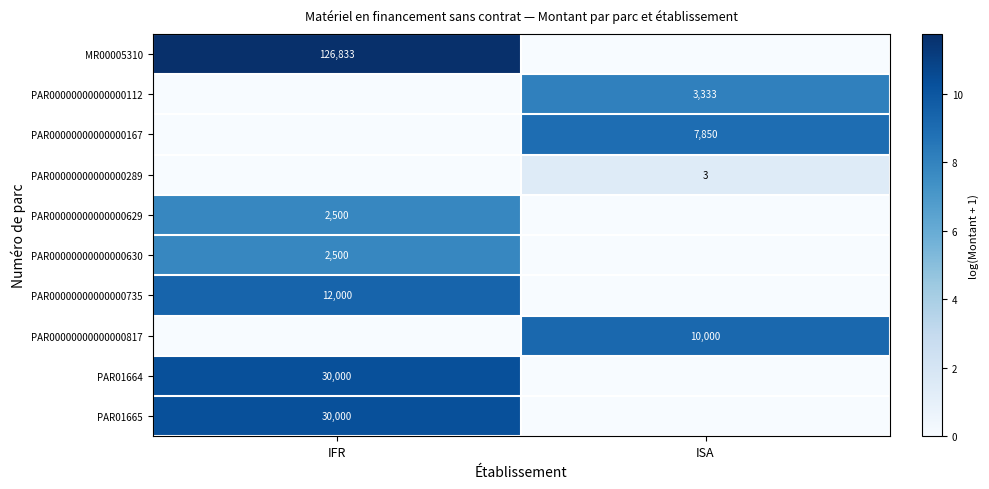

Is the value of PAR00000000000000630 at IFR greater than the value of PAR00000000000000817 at ISA?

No